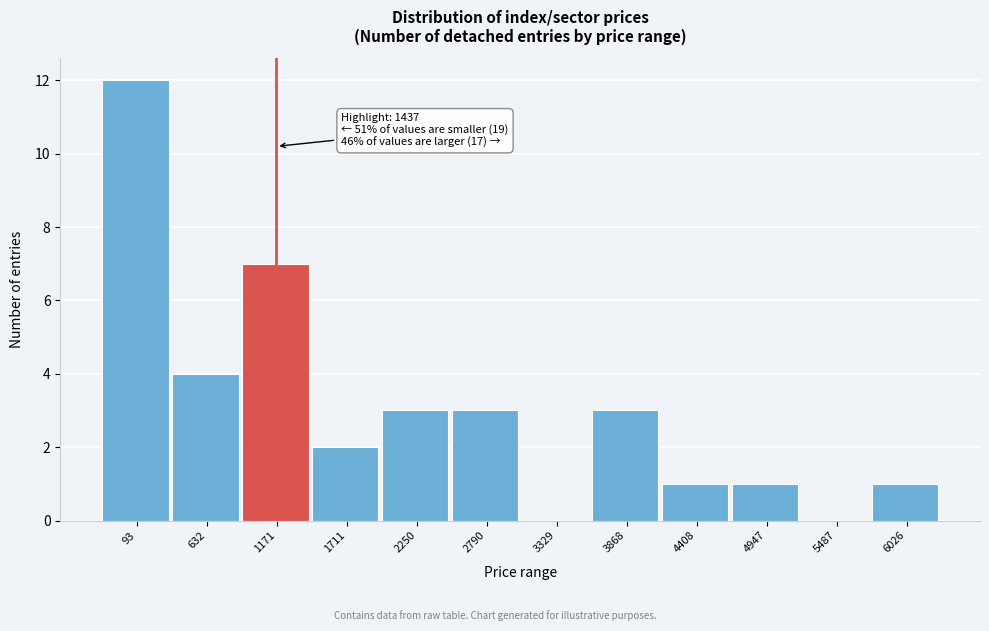

Reading right to left, list all the values displayed in this chart.

6026=1	5487=0	4947=1	4408=1	3868=3	3329=0	2790=3	2250=3	1711=2	1171=7	632=4	93=12